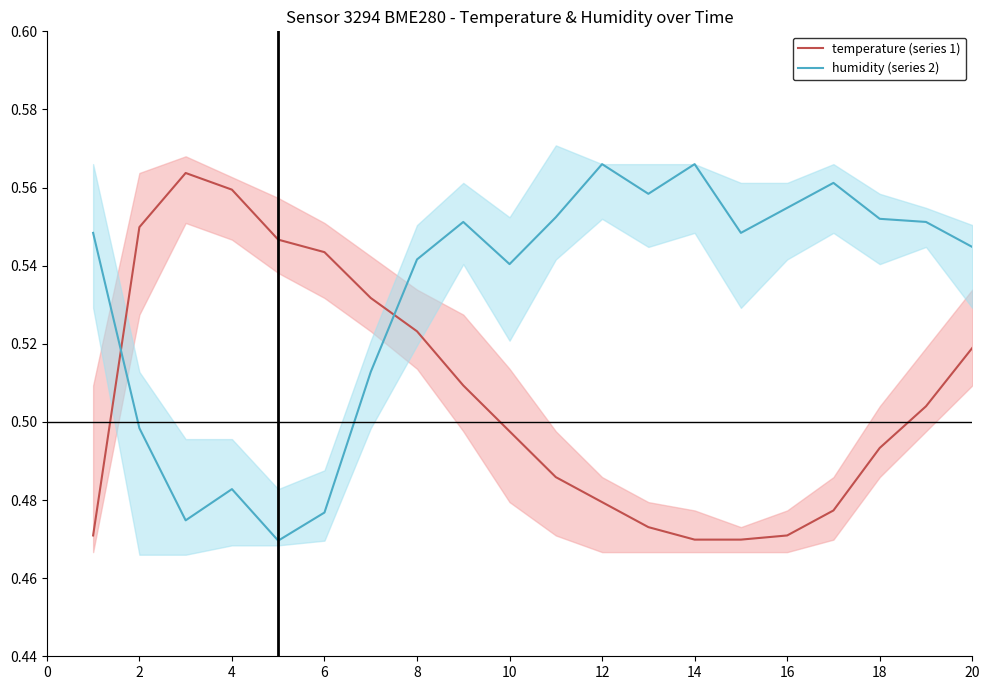

How many interior local peaks does the humidity (series 2) series have?

5